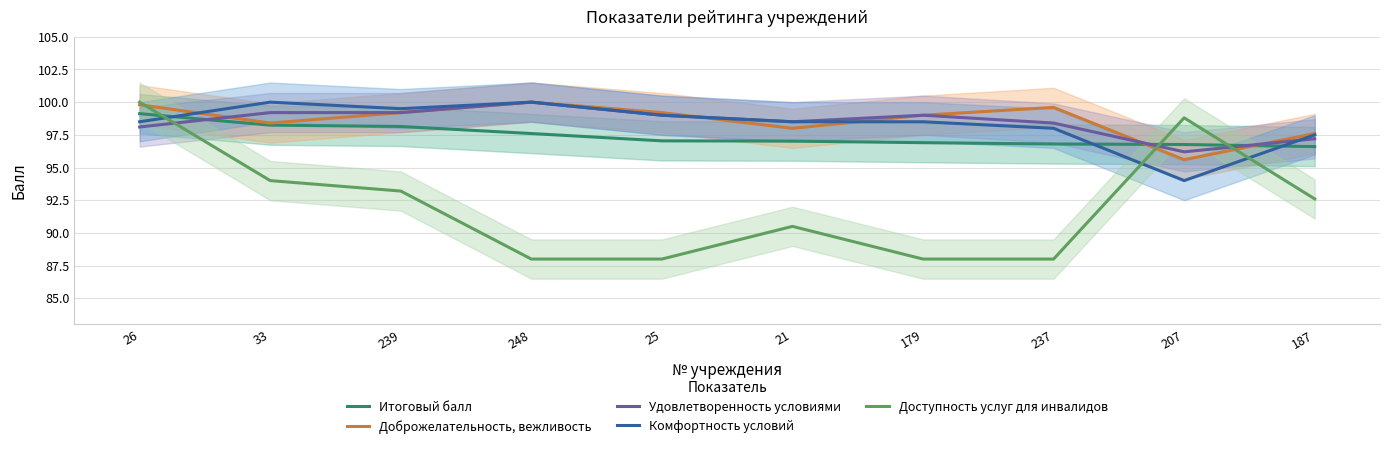

True or false: Доброжелательность, вежливость and Удовлетворенность условиями cross at least once.

True